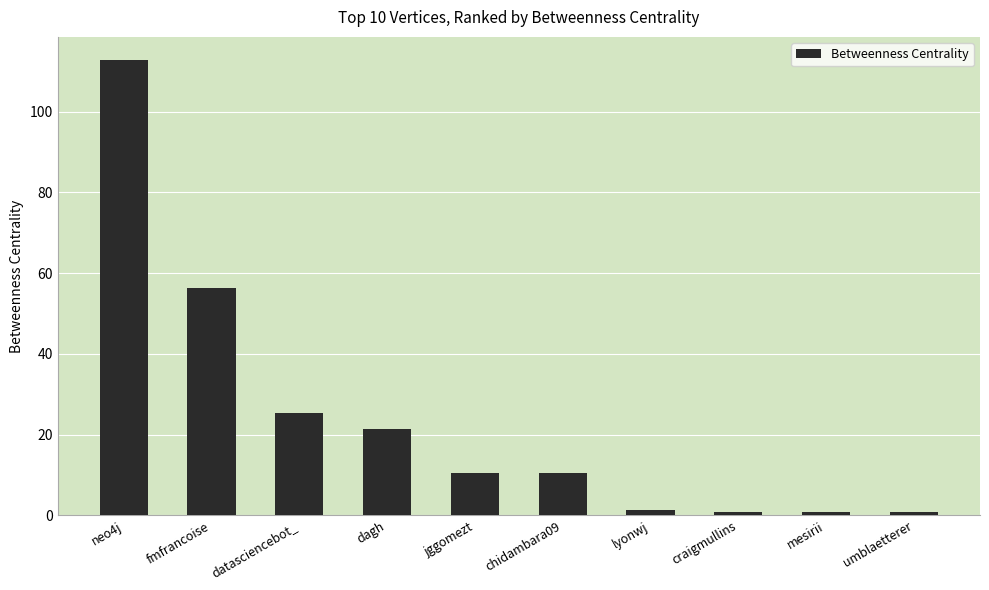

Where does the data first go above 10?

neo4j